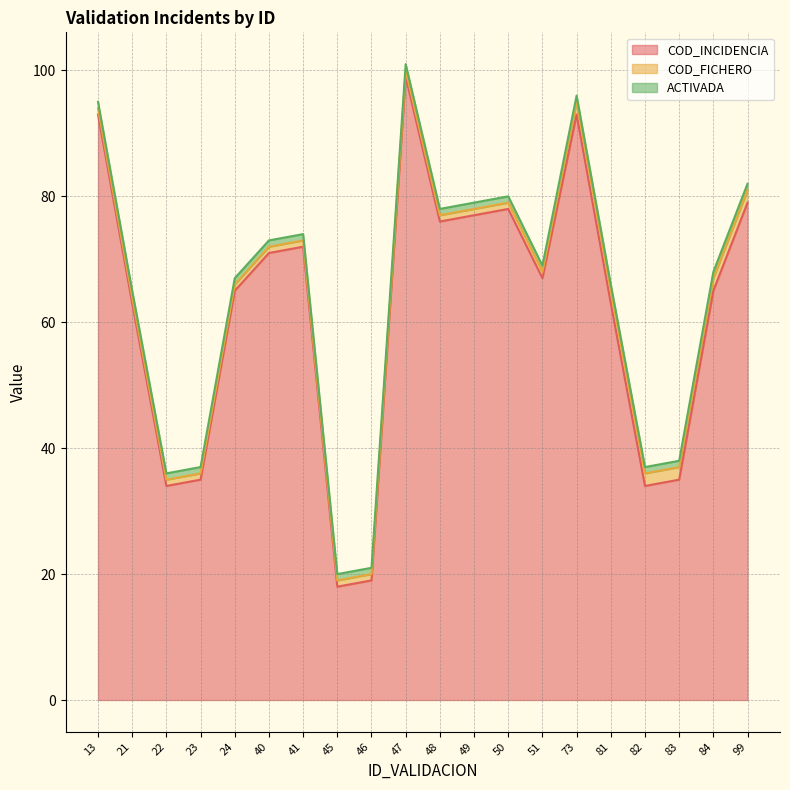

How many lines are shown in the chart?

3